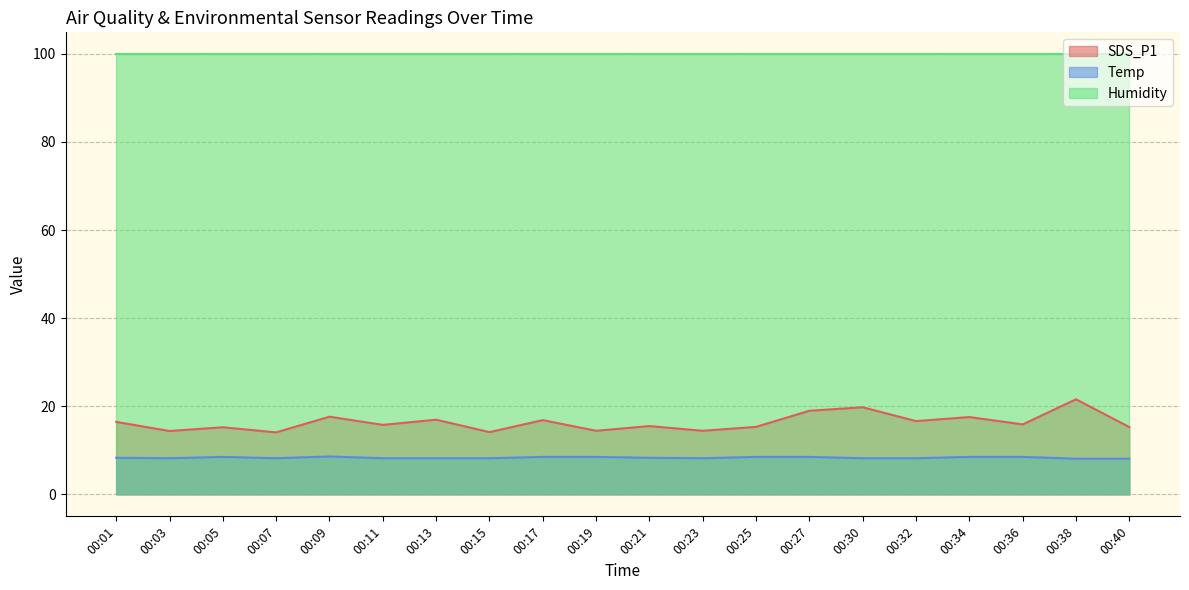

What is the difference between the highest and lowest values at 00:38?

91.8